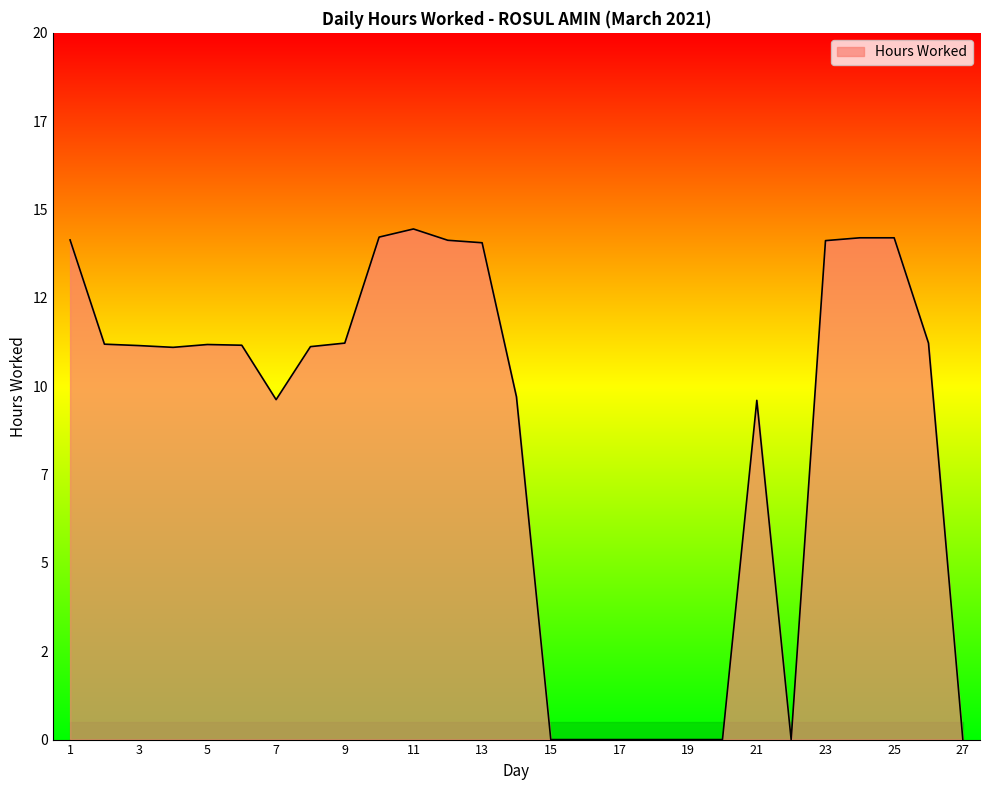

Does the chart have visible grid lines?

No